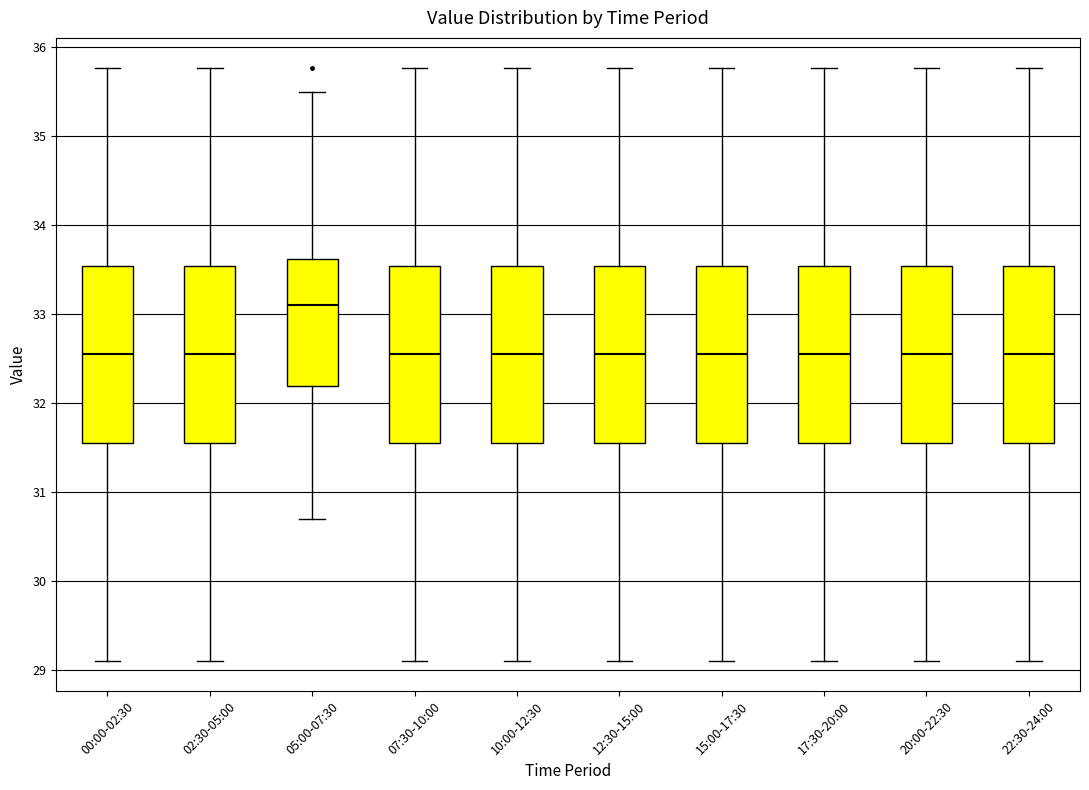

Where is the lower edge of the box for 05:00-07:30 on the y-axis? The values are not printed on the chart, so give them approximately, as read against the axis.

32.2